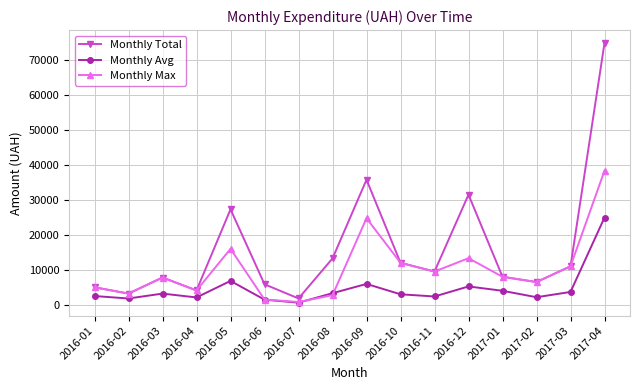

At which category is the sum across all series the highest?

2017-04